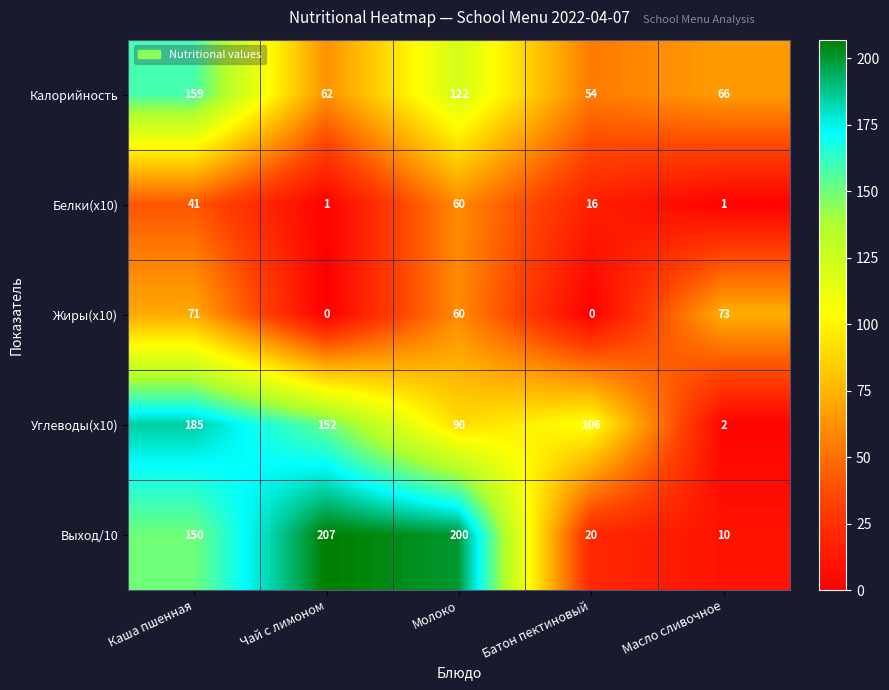

Reading right to left, extract all data points from this chart.

Калорийность: 66	54	122	62	159
Белки(x10): 1	16	60	1	41
Жиры(x10): 73	0	60	0	71
Углеводы(x10): 2	106	90	152	185
Выход/10: 10	20	200	207	150